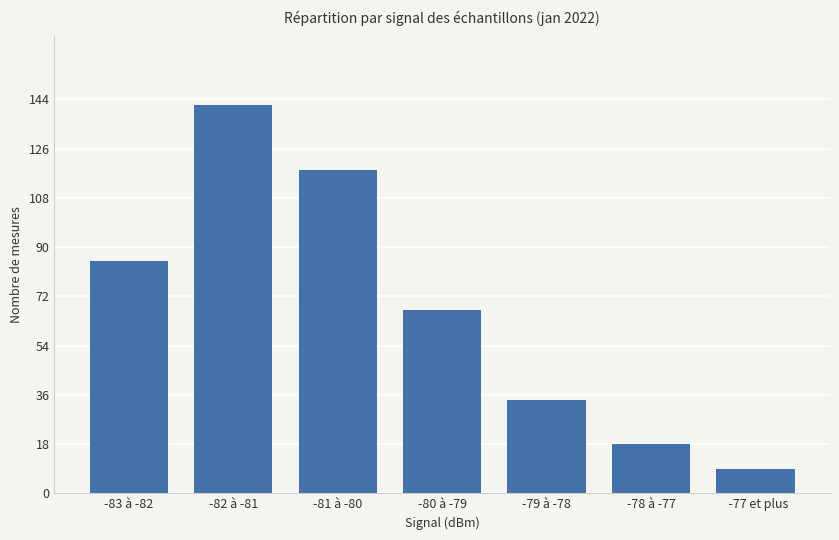

The chart shows a value of 16 at -80 à -79. True or false?

False